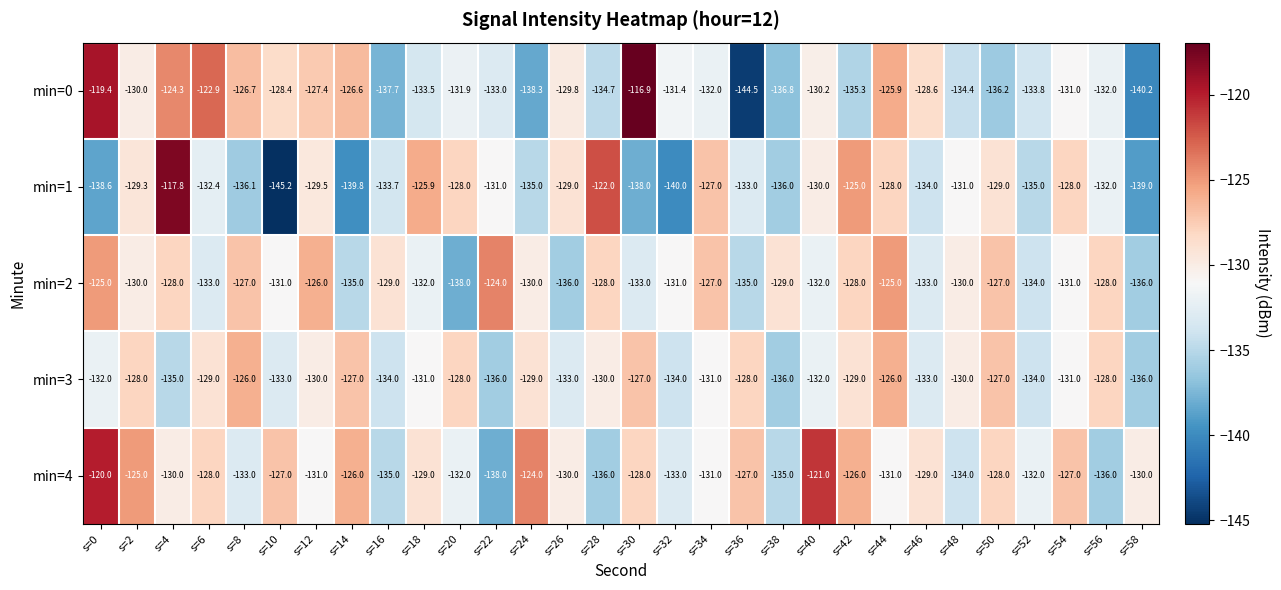

At which category is the sum across all series the highest?

s=0